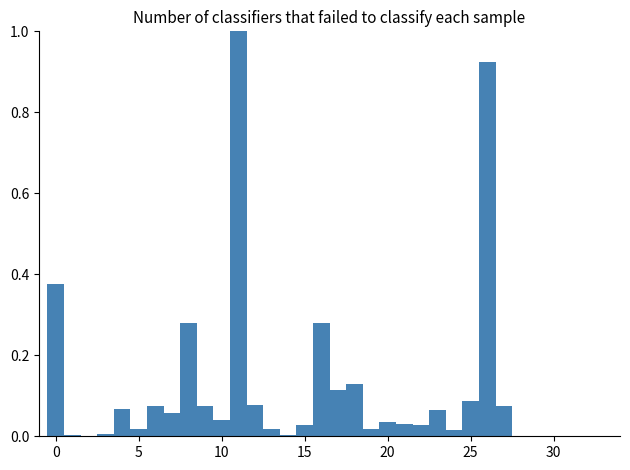

Read against the x-axis, roughly where is the centre of the tallest bar?

11.0